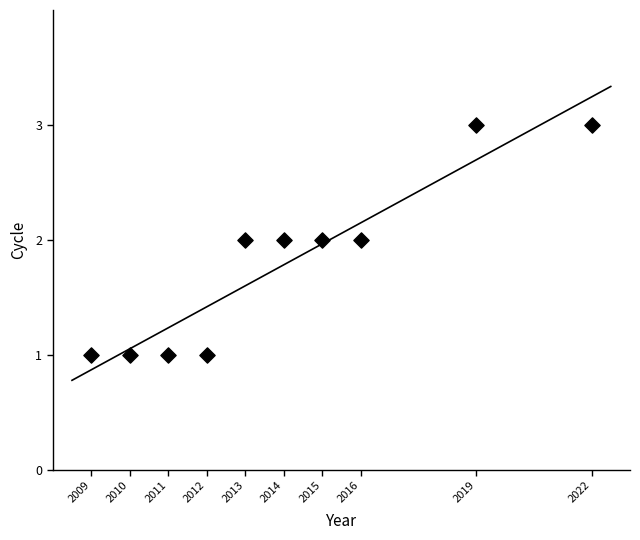

What is the range of X values (max minus min)?

13